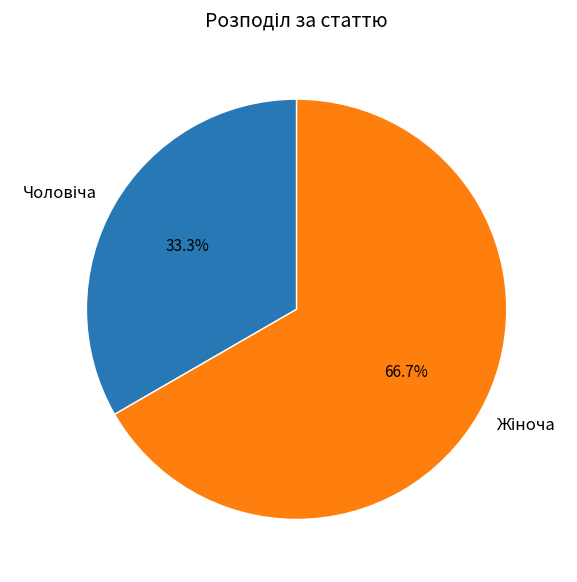

Is there a majority slice in this chart?

Yes